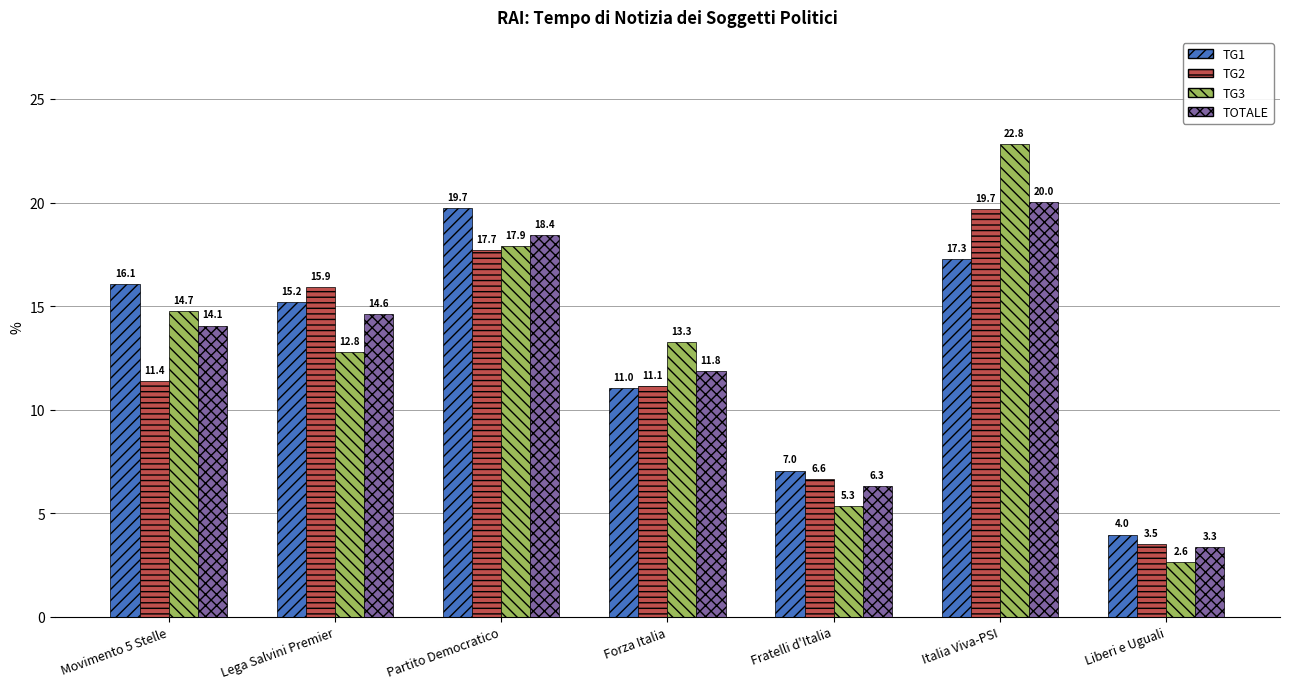

Count the number of data series in this chart.

4